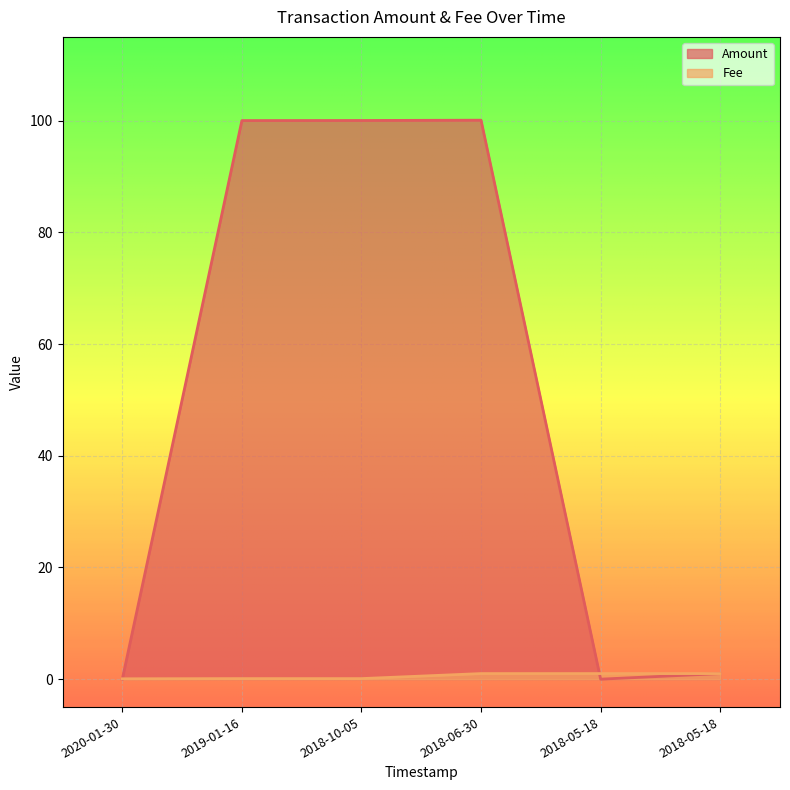

How many values in Amount are above zero?

4